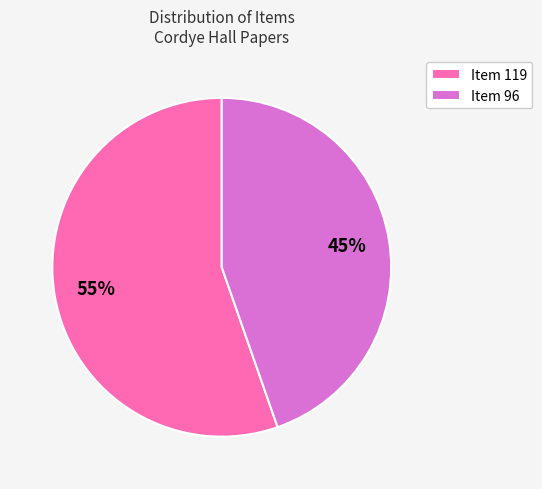

What is the smallest slice in the pie chart?

Item 96